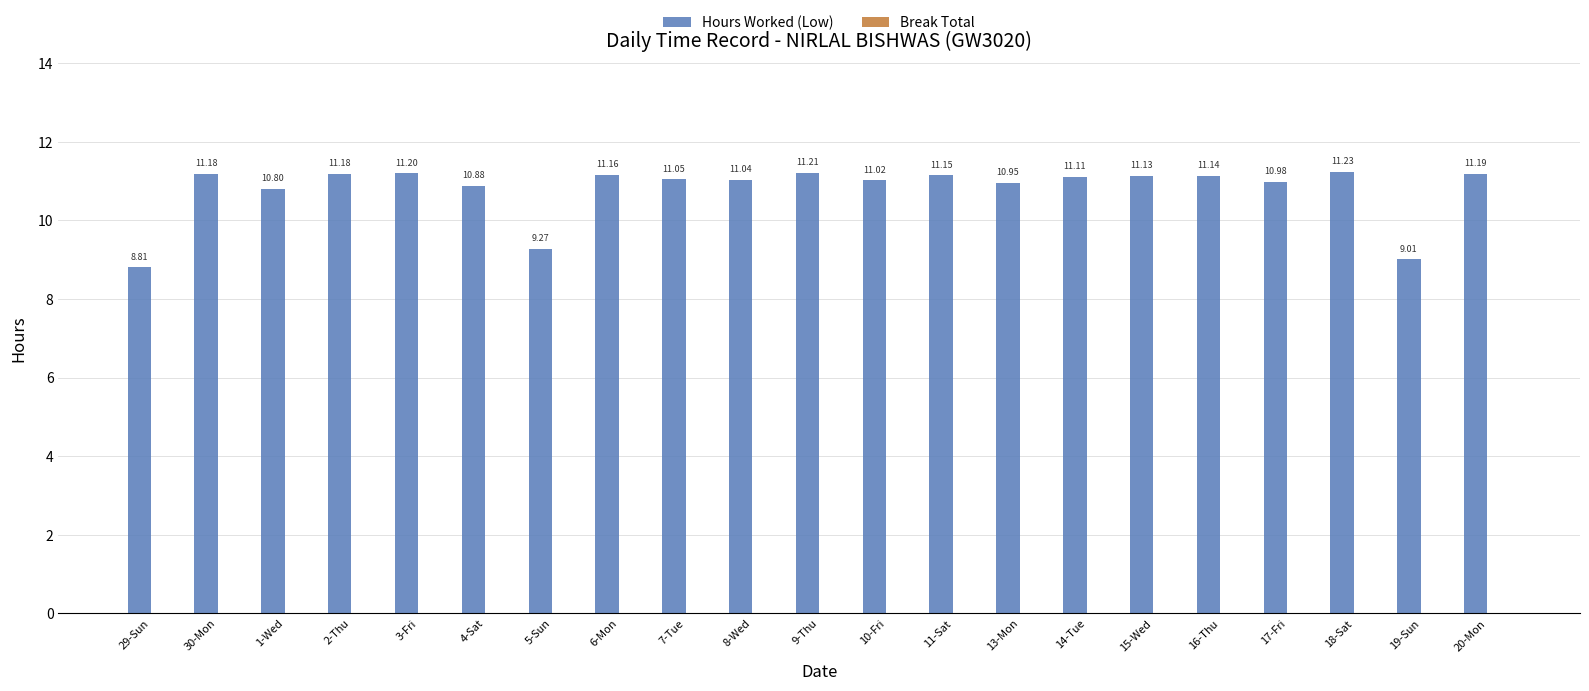

What is the difference between the maximum and second lowest values?

2.2